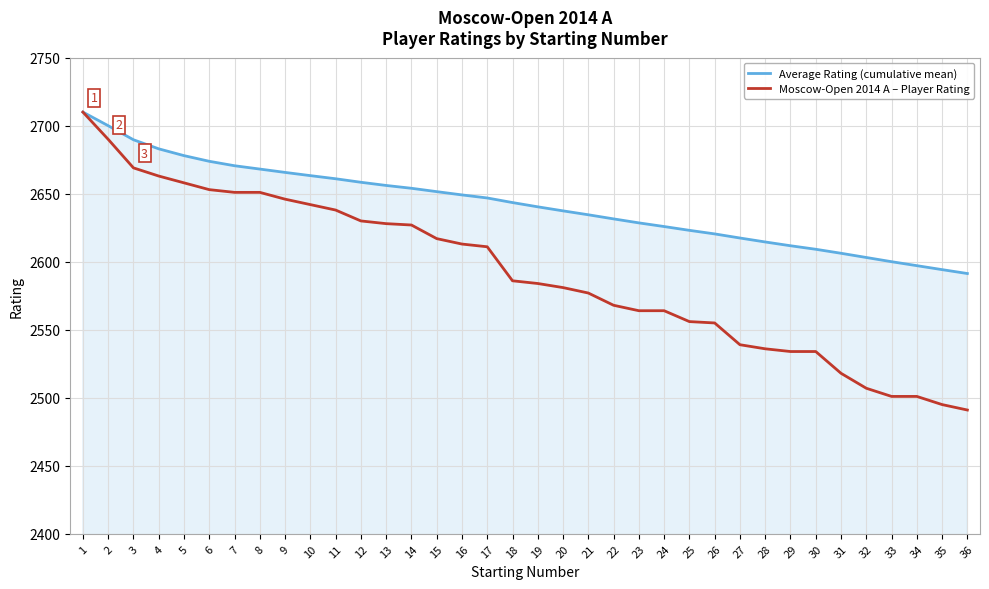

What is the greatest value displayed?

2710.0